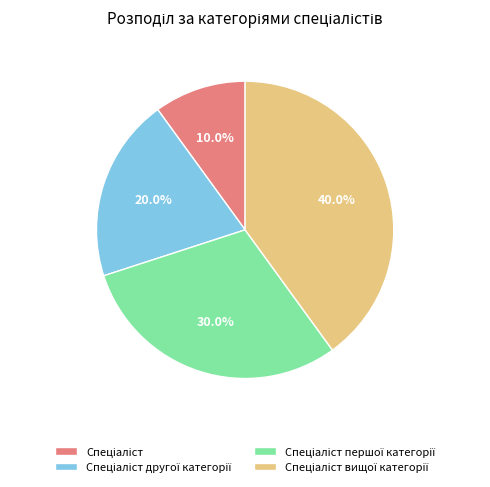

Is there a majority slice in this chart?

No